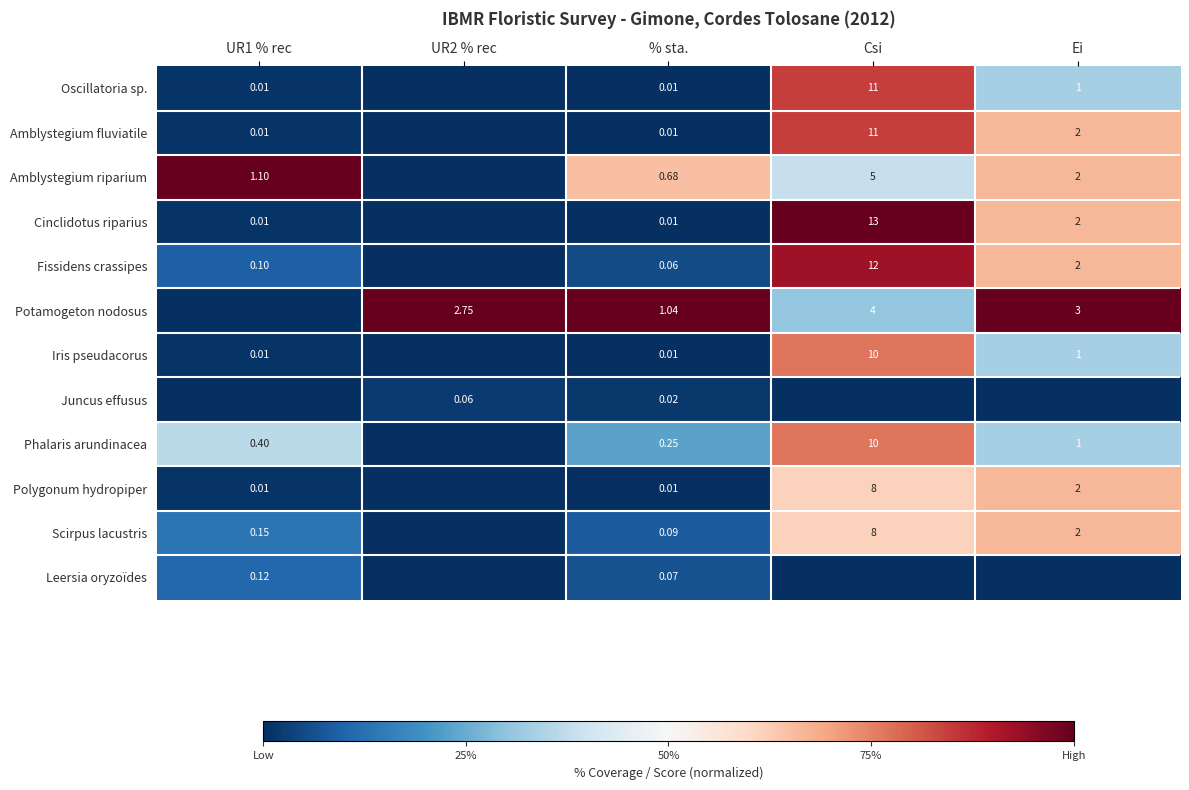

Is the value of Scirpus lacustris at Ei greater than the value of Iris pseudacorus at % sta.?

Yes